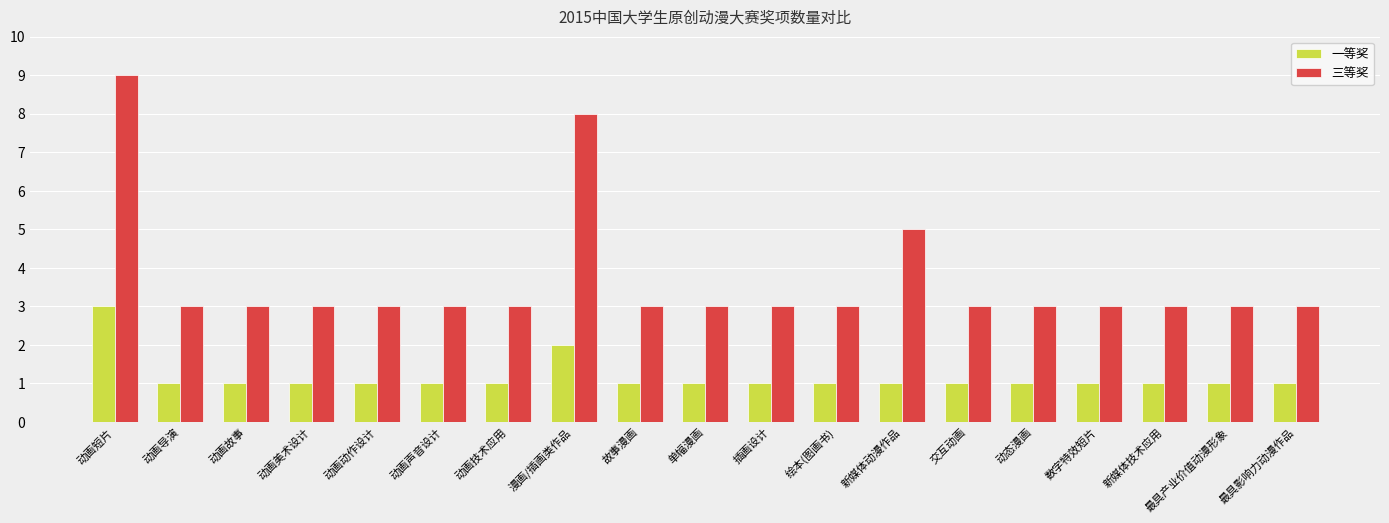

Rank the series by their maximum value, from lowest to highest.

一等奖, 三等奖